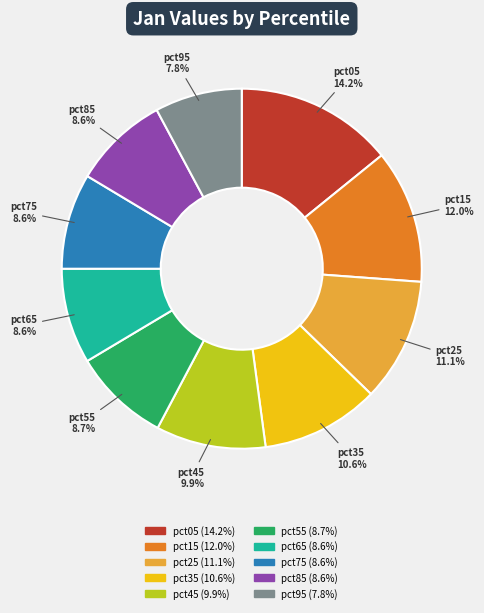

How much of the chart is everything except pct05?

85.8%